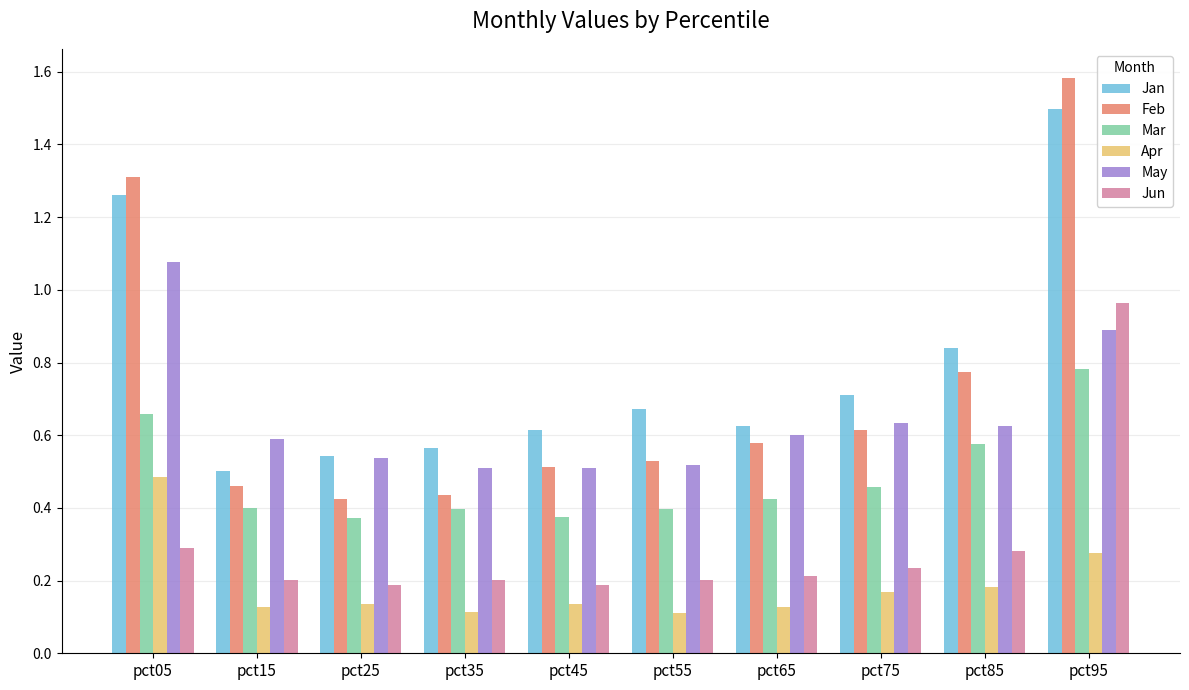

Between pct45 and pct85, which series saw the biggest shift?

Feb